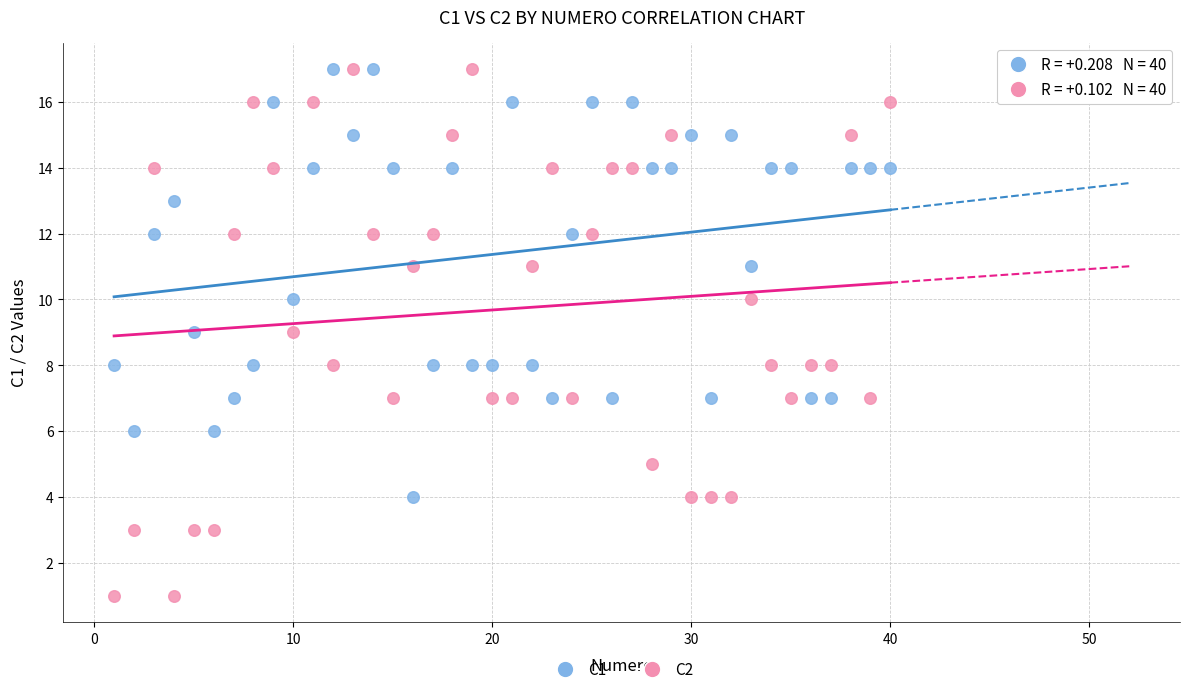

What is the X range (max minus min) for the scatter plot?

39